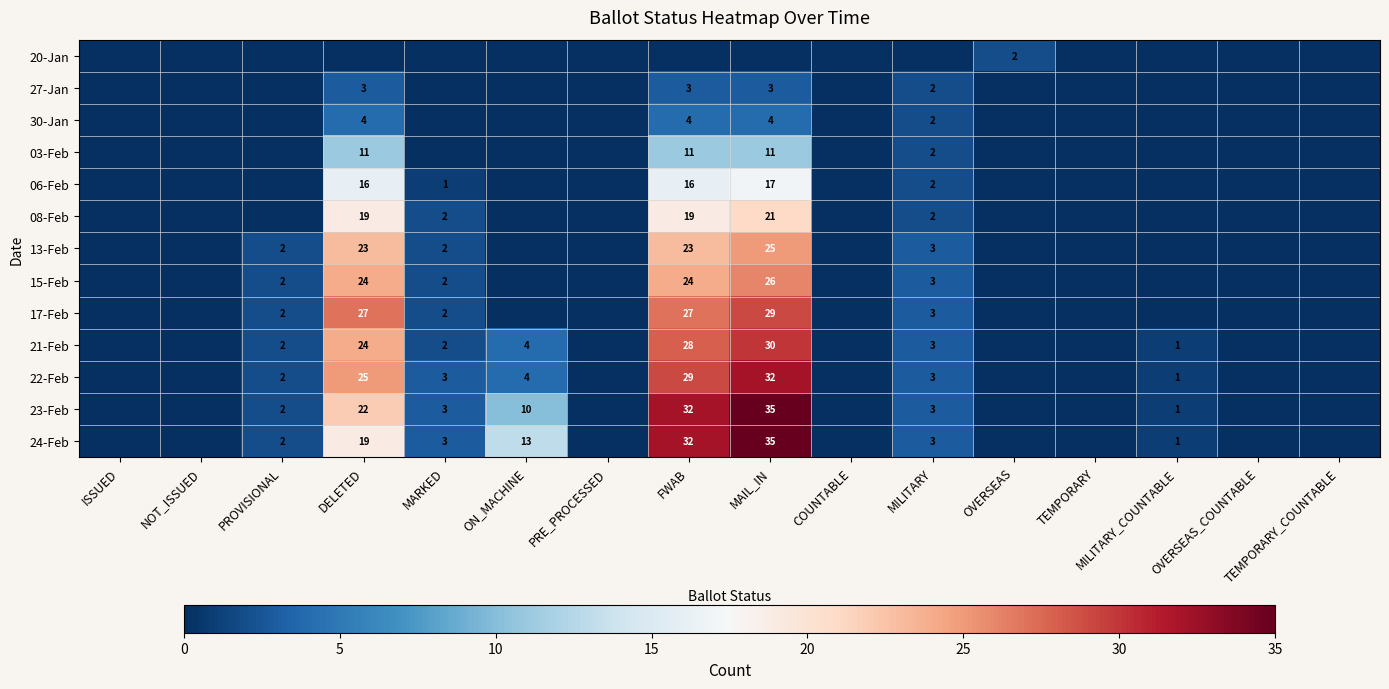

True or false: 08-Feb has a value of 19 at FWAB.

True